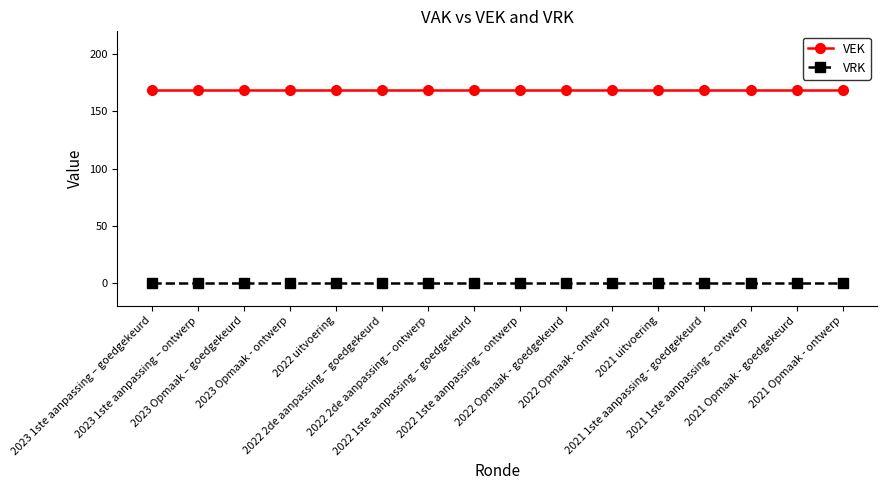

What is the highest value of the VEK series?

169